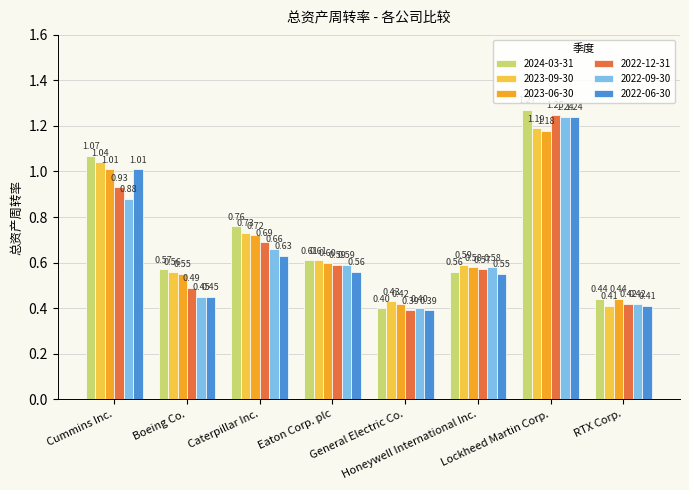

Which series has the widest spread of values?

2024-03-31